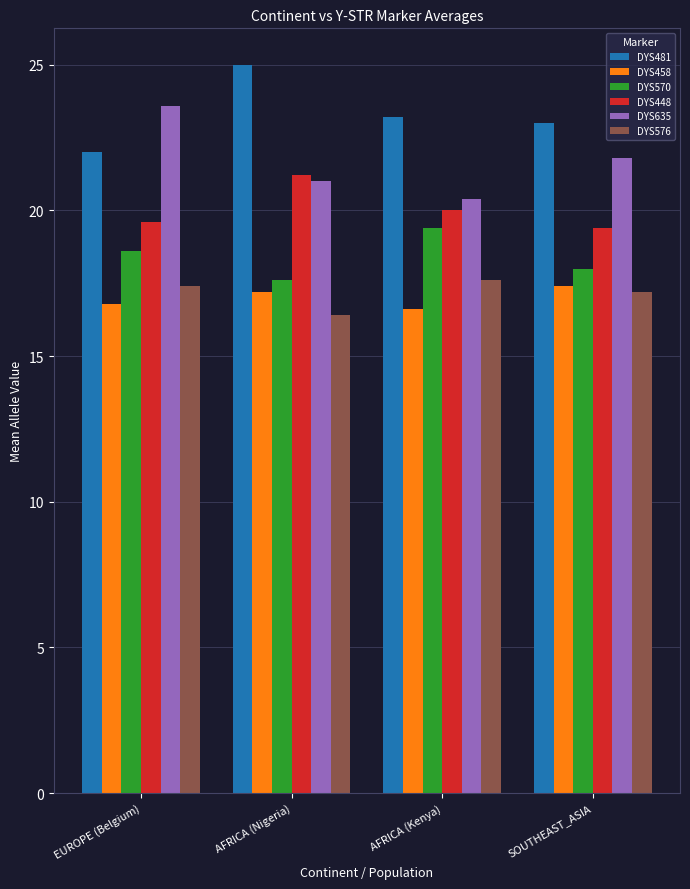

What is the total value across all series at AFRICA (Nigeria)?

118.4